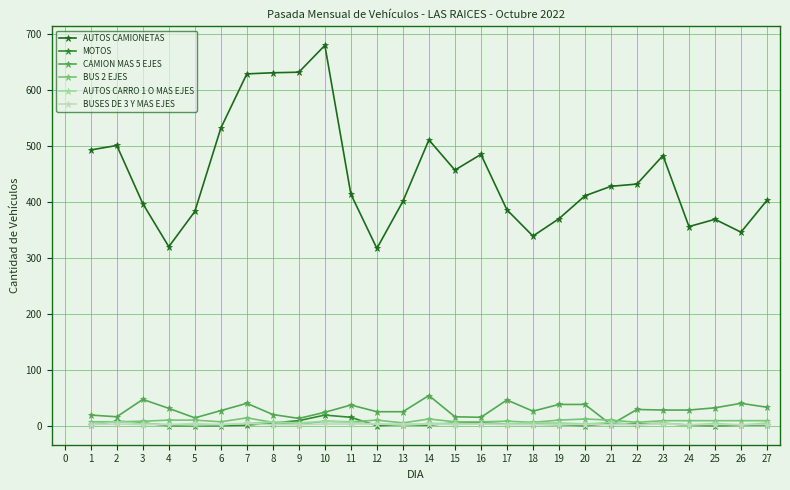

What is the total value across all series at 20?

466